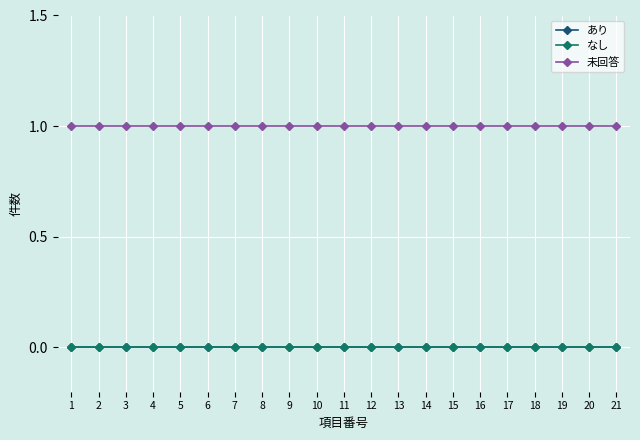

At which label is あり closest to 0?

1